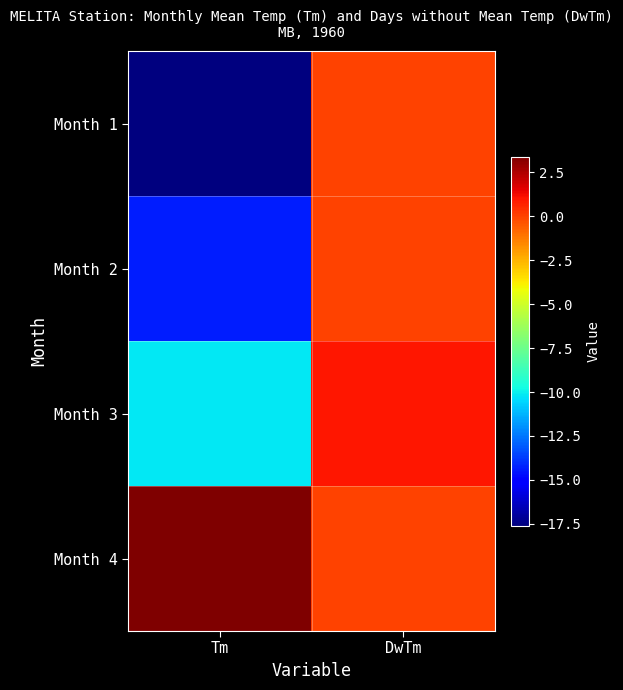

Rank the series at Tm from highest to lowest value.

Month 4, Month 3, Month 2, Month 1